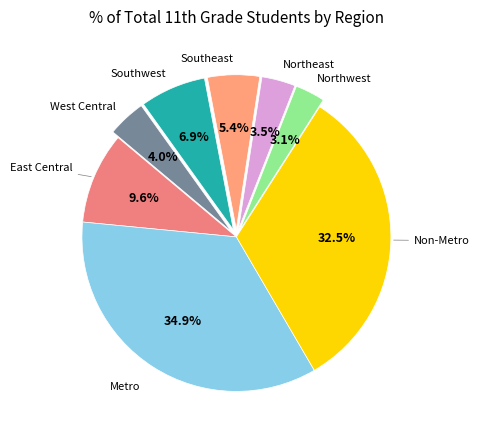

How many segments does this pie chart have?

8